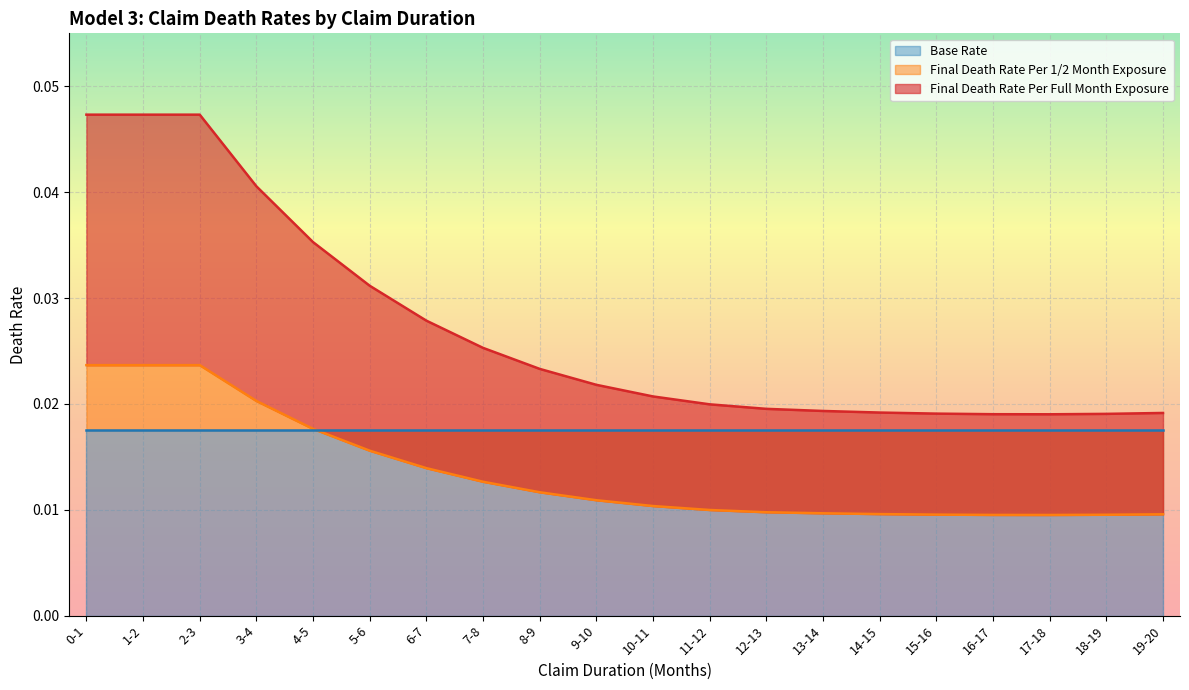

Is the value of Final Death Rate Per Full Month Exposure at 1-2 greater than the value of Final Death Rate Per 1/2 Month Exposure at 8-9?

Yes